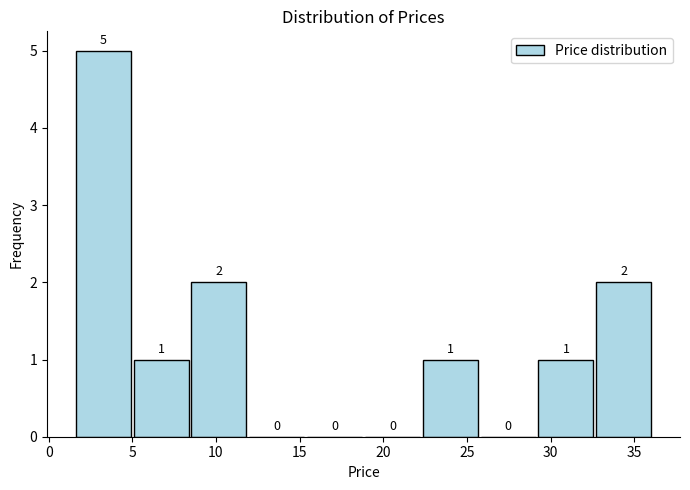

Reading left to right, list every bar in this chart as the range it spans on the x-axis followed by its height. The bar edges are not printed on the chart, so give them approximately, as read against the axis.

1.5 to 5.0: 5
5.0 to 8.5: 1
8.5 to 12.0: 2
12.0 to 15.5: 0
15.5 to 19.0: 0
19.0 to 22.5: 0
22.5 to 26.0: 1
26.0 to 29.5: 0
29.5 to 32.5: 1
32.5 to 36.0: 2